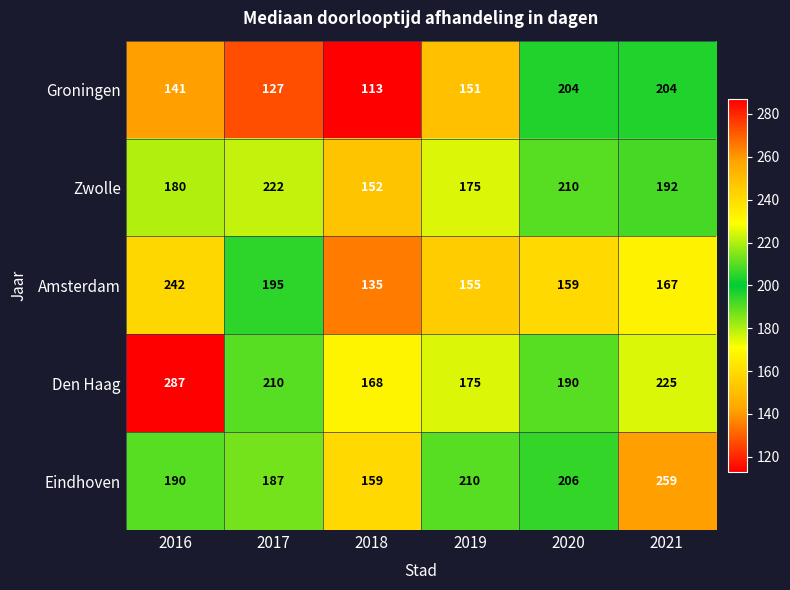

At how many categories does at least one series exceed 225?

2